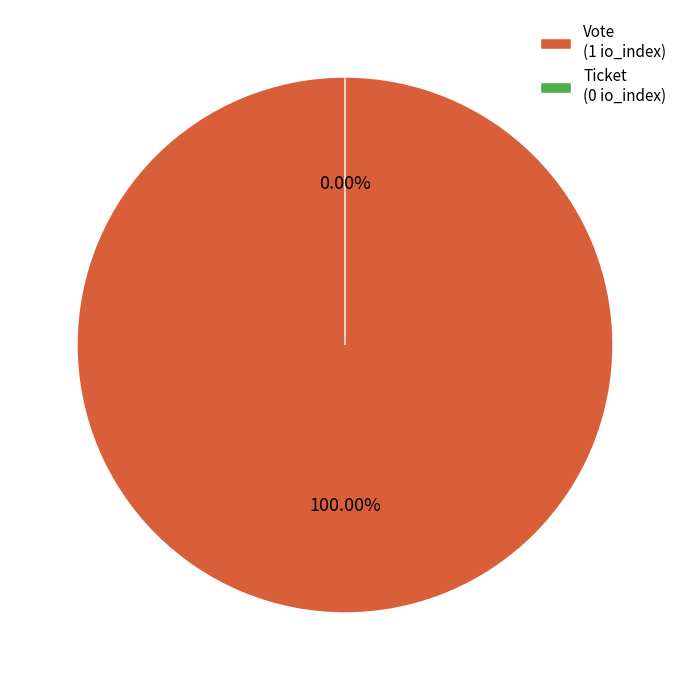

How many segments does this pie chart have?

2